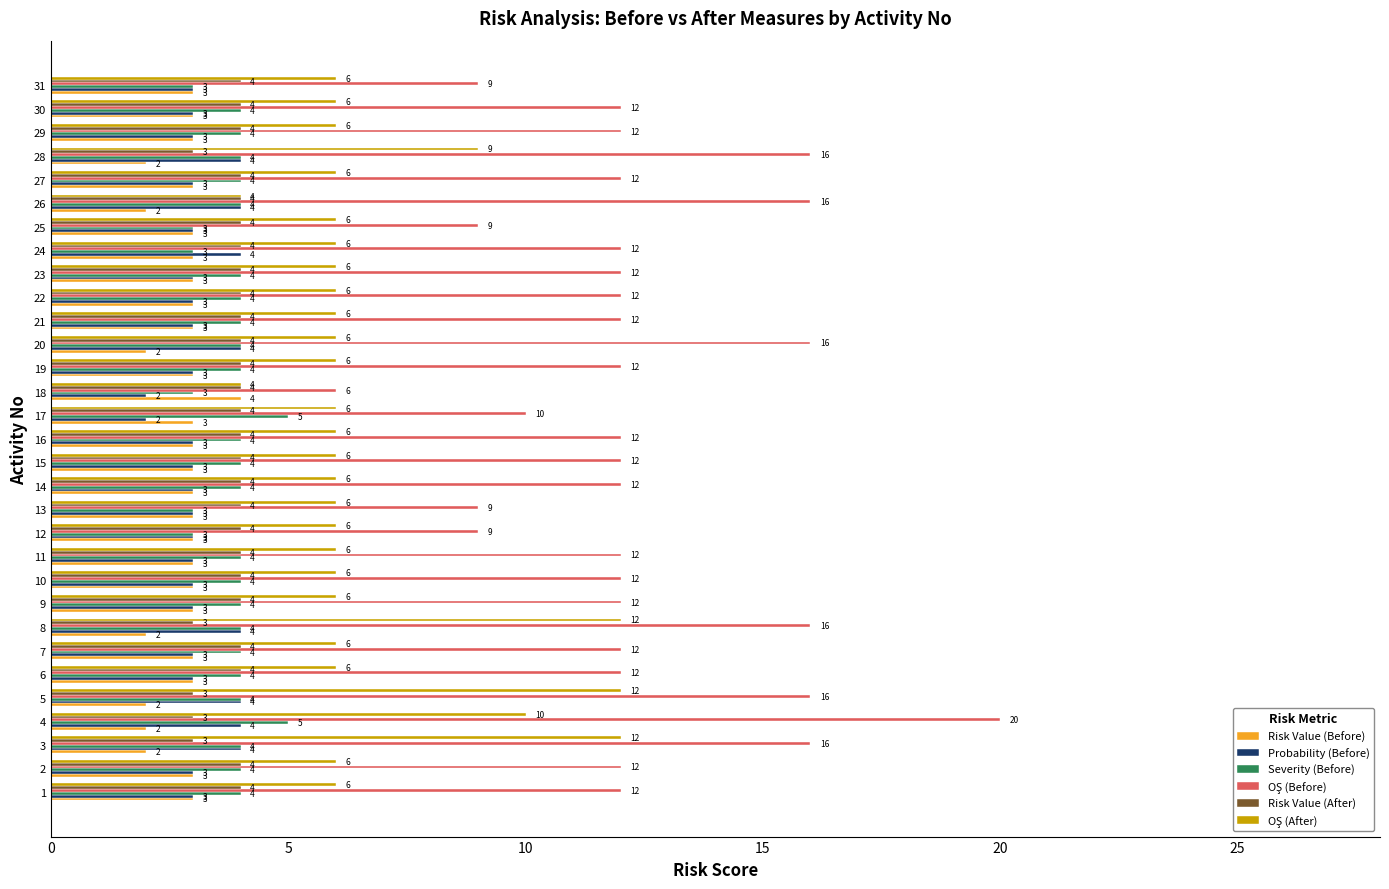

What is the difference between the highest and lowest values at 19?

9